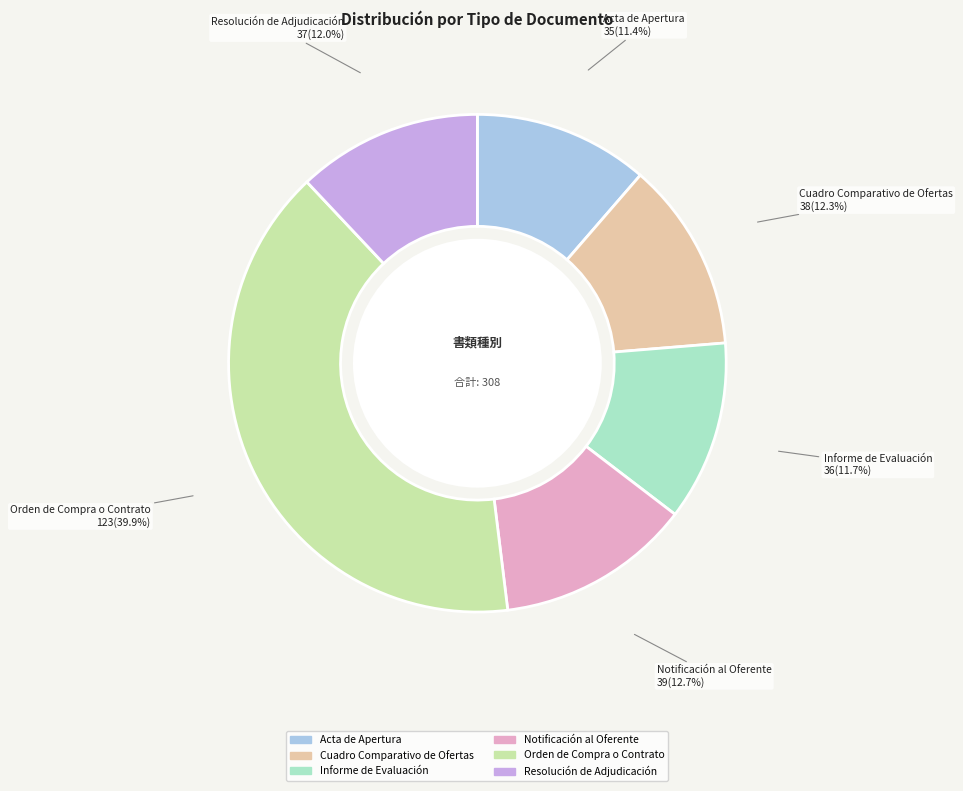

What percentage is the Cuadro Comparativo de Ofertas slice, to the nearest percent?

12%